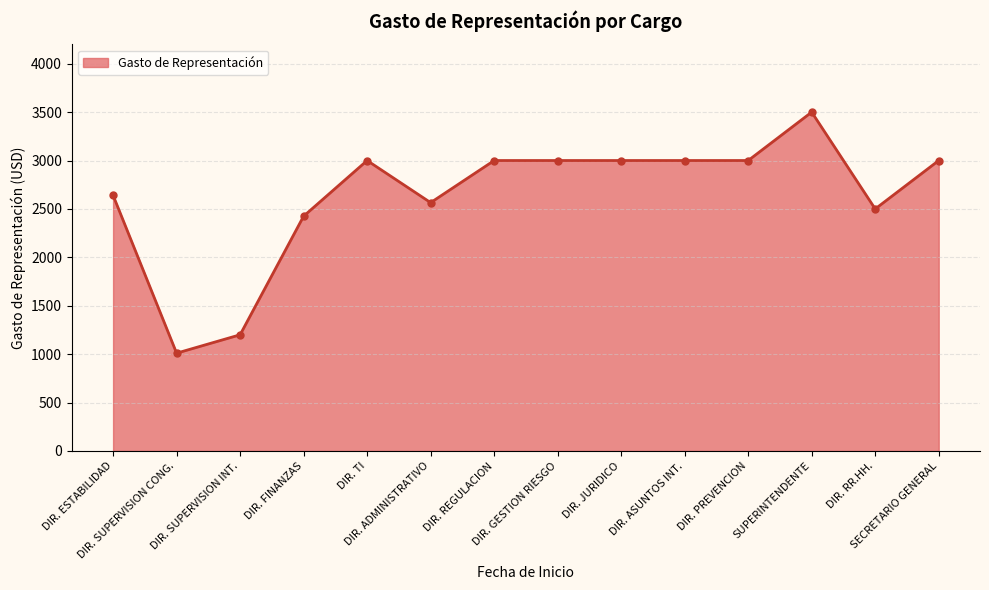

What is the label of the 8th point from the right?

DIR. REGULACION